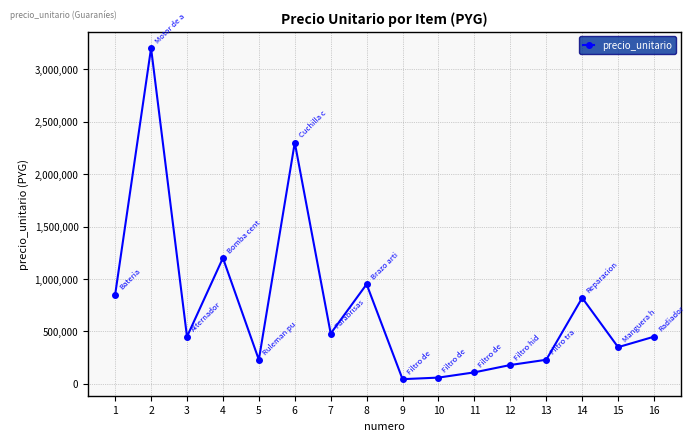

What is the change in value from 2 to 10?

-3140000